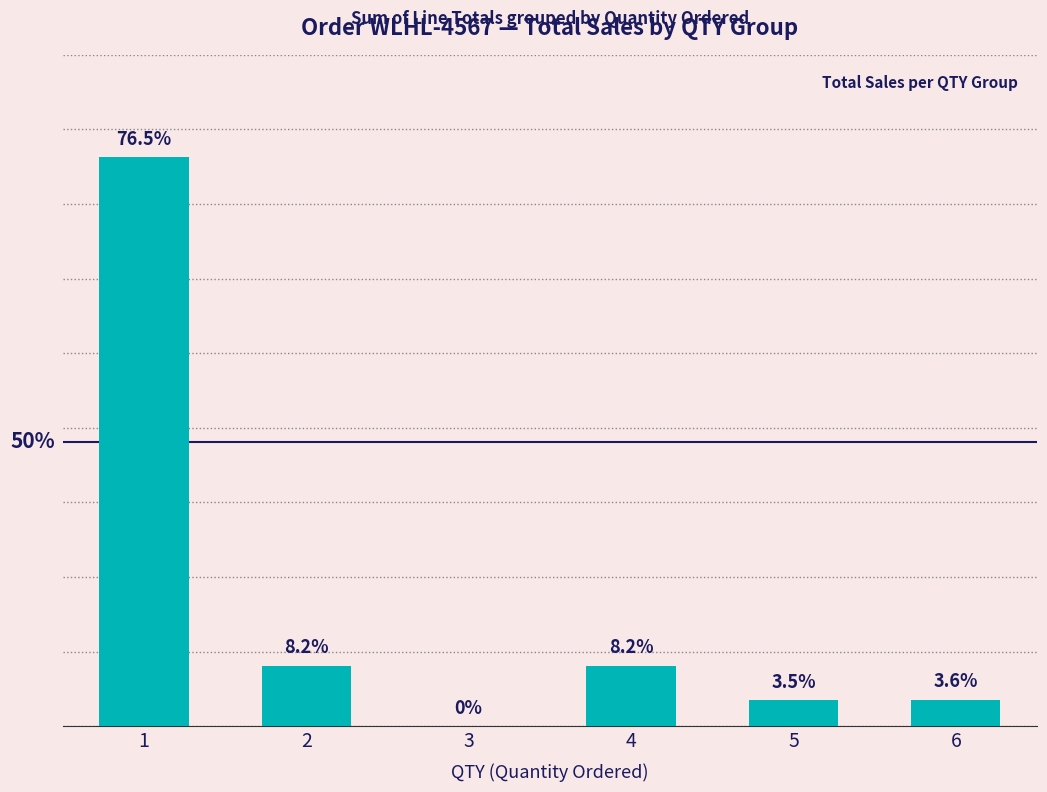

Are the bars horizontal?

No